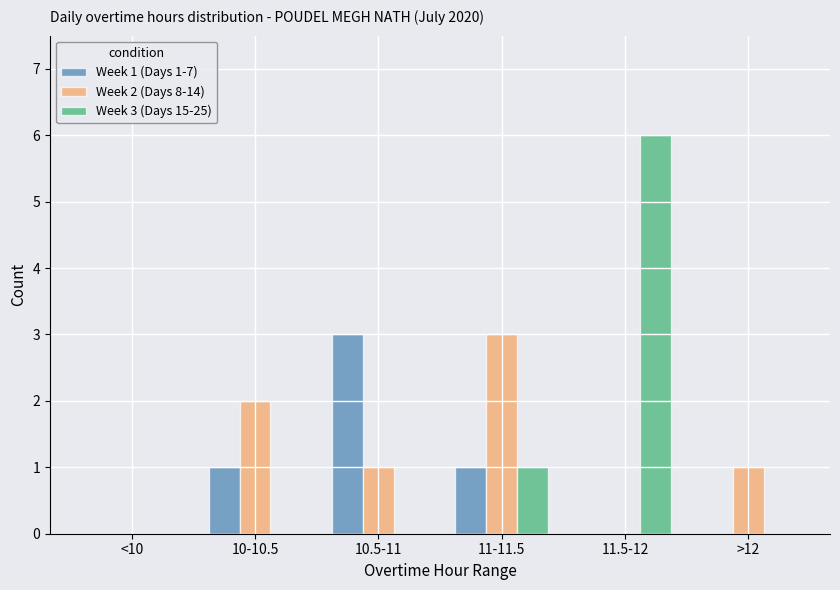

What is the maximum value shown in the chart?

6